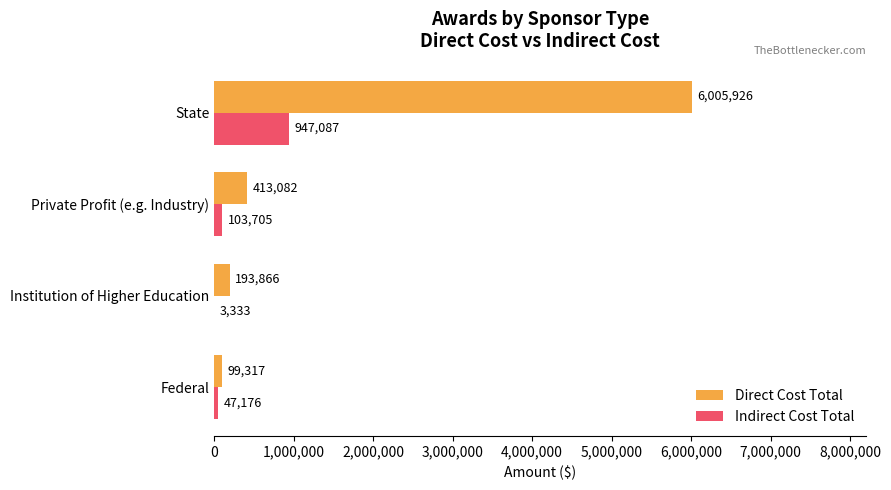

Is it true that Direct Cost Total equals 413082 at Private Profit (e.g. Industry)?

True